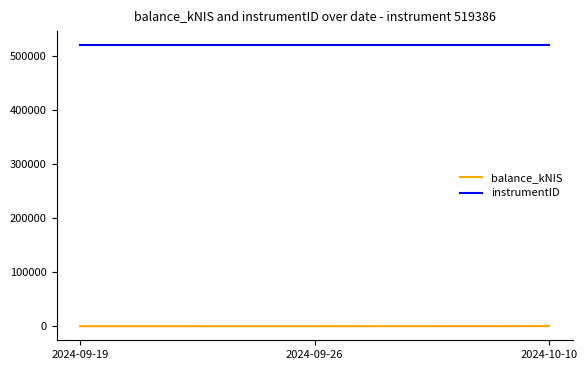

At which label is balance_kNIS closest to 107?

2024-09-19